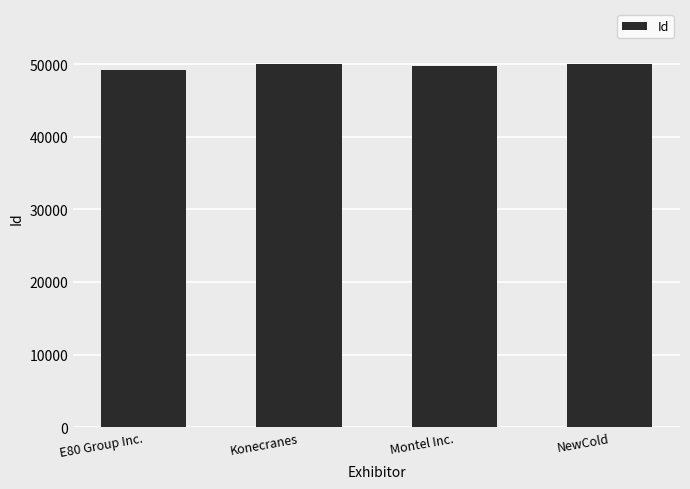

What is the ratio of the value at NewCold to the value at Konecranes?

1.0